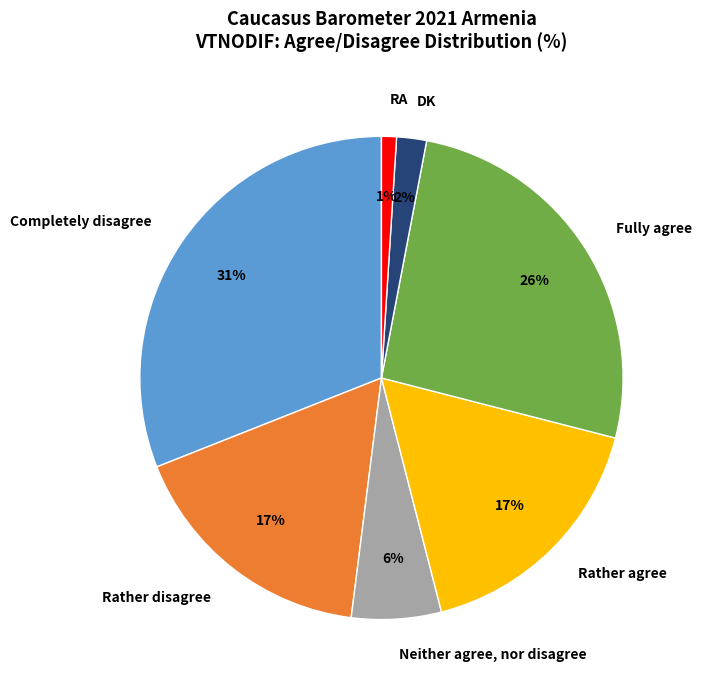

To the nearest percent, what is the difference between the Fully agree and Rather agree slice percentages?

9%